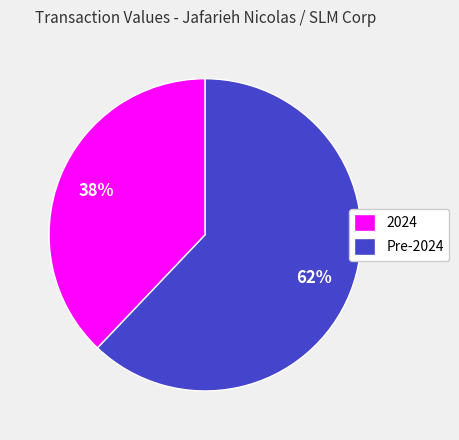

What is the smallest slice in the pie chart?

2024